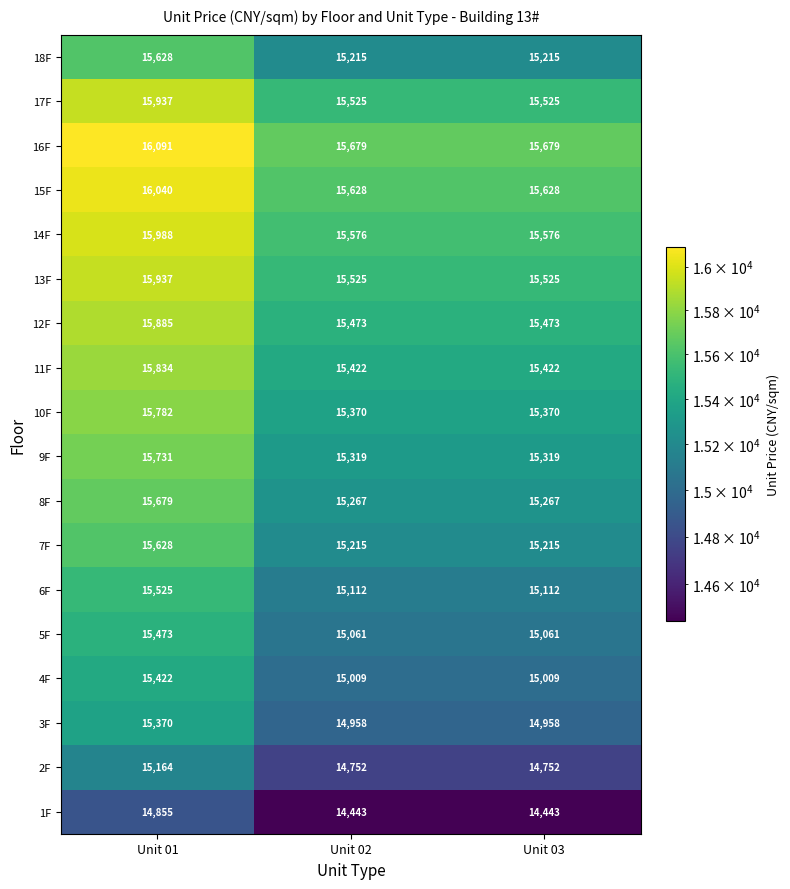

The 10F series shows 20731 at Unit 03. True or false?

False